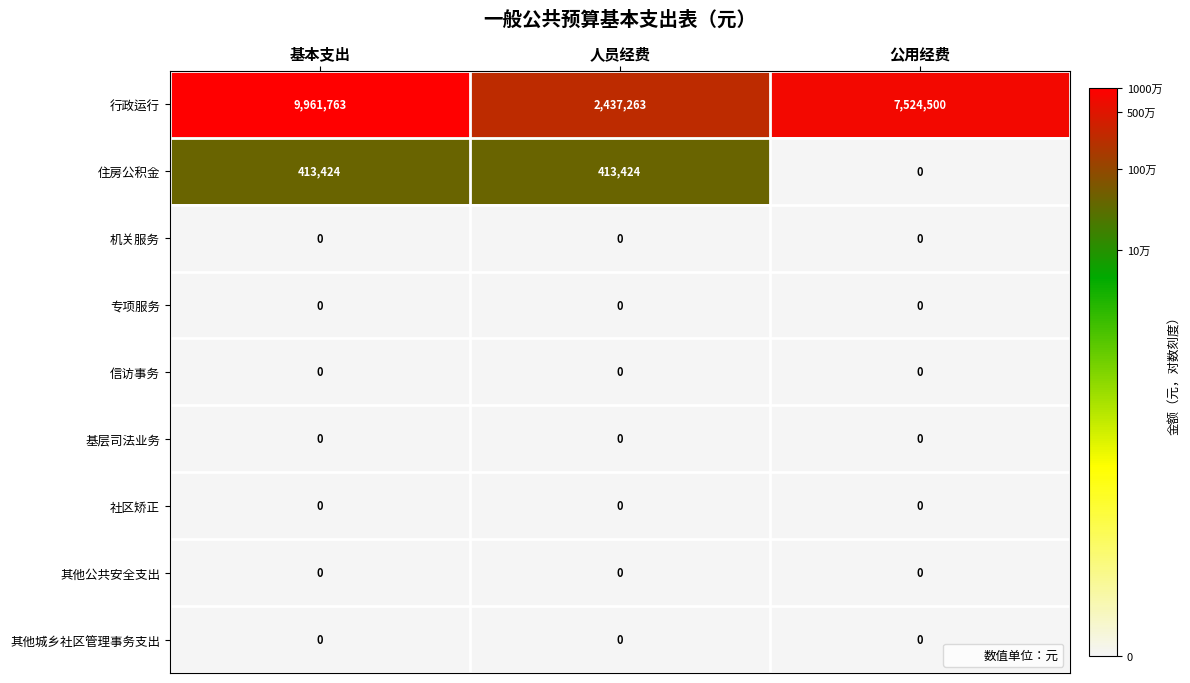

How many data points does each series have?

3